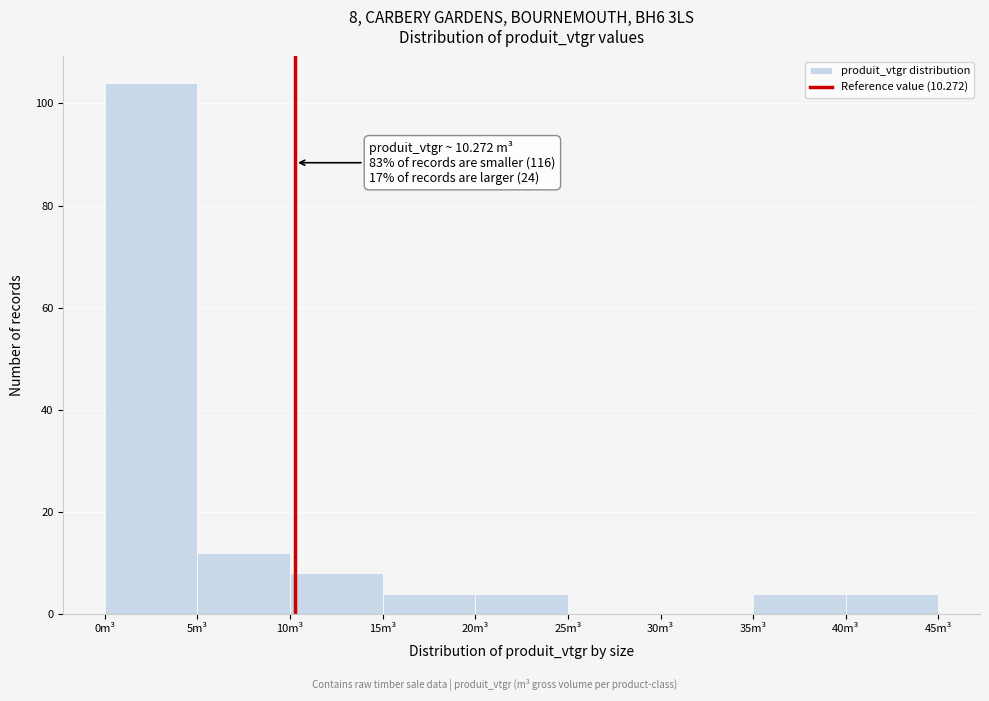

Which range on the x-axis has the tallest bar?

0 to 5